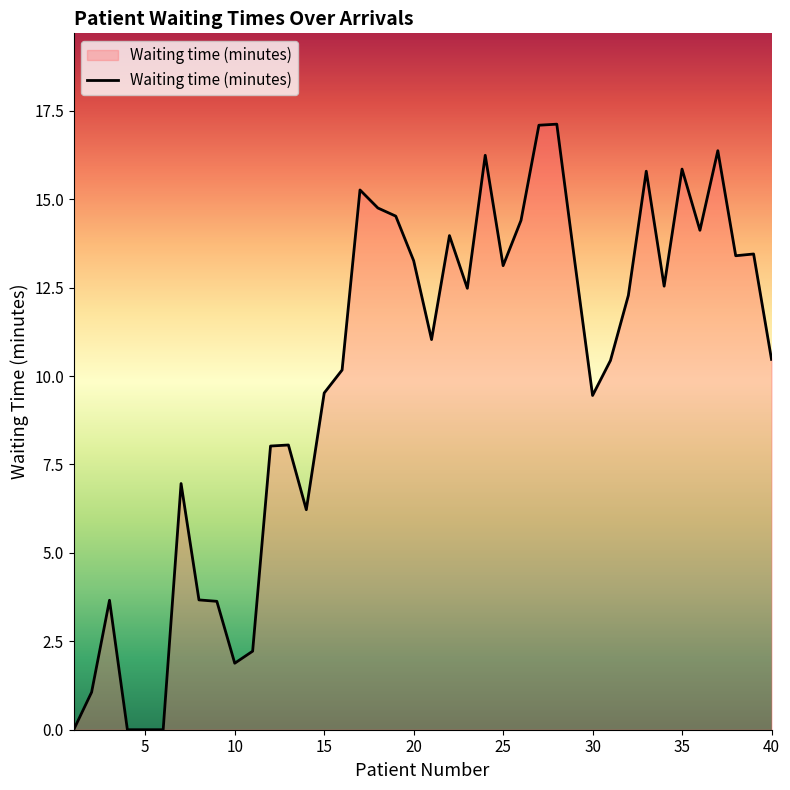

What is the difference between the maximum and minimum values?

17.1